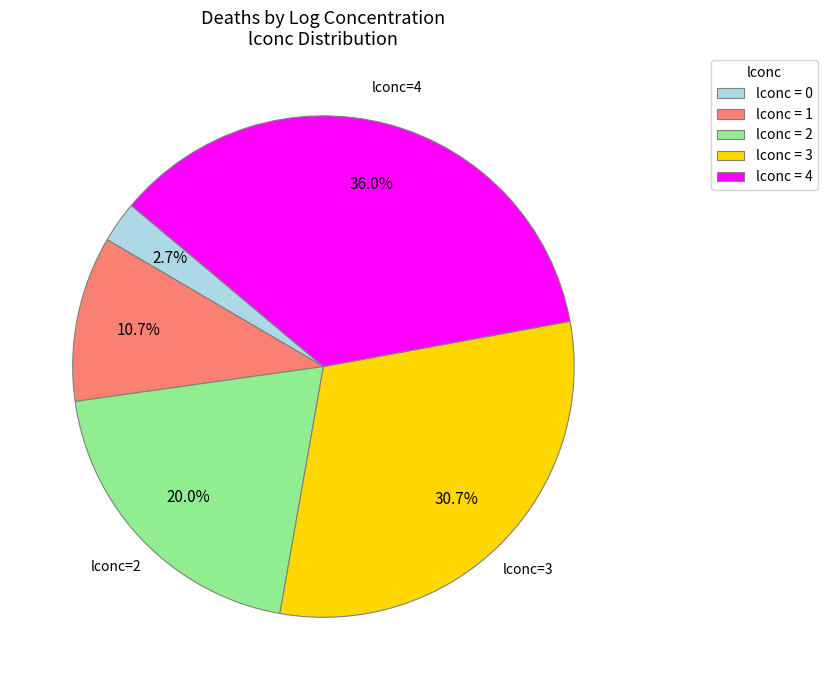

Which category has the biggest portion of the pie?

lconc = 4